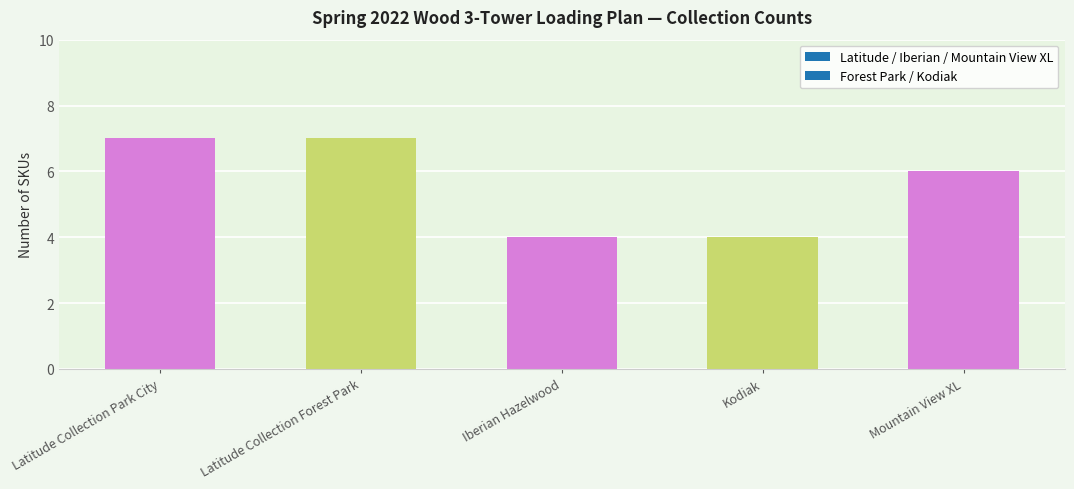

What is the change in value from Latitude Collection Park City to Iberian Hazelwood?

-3